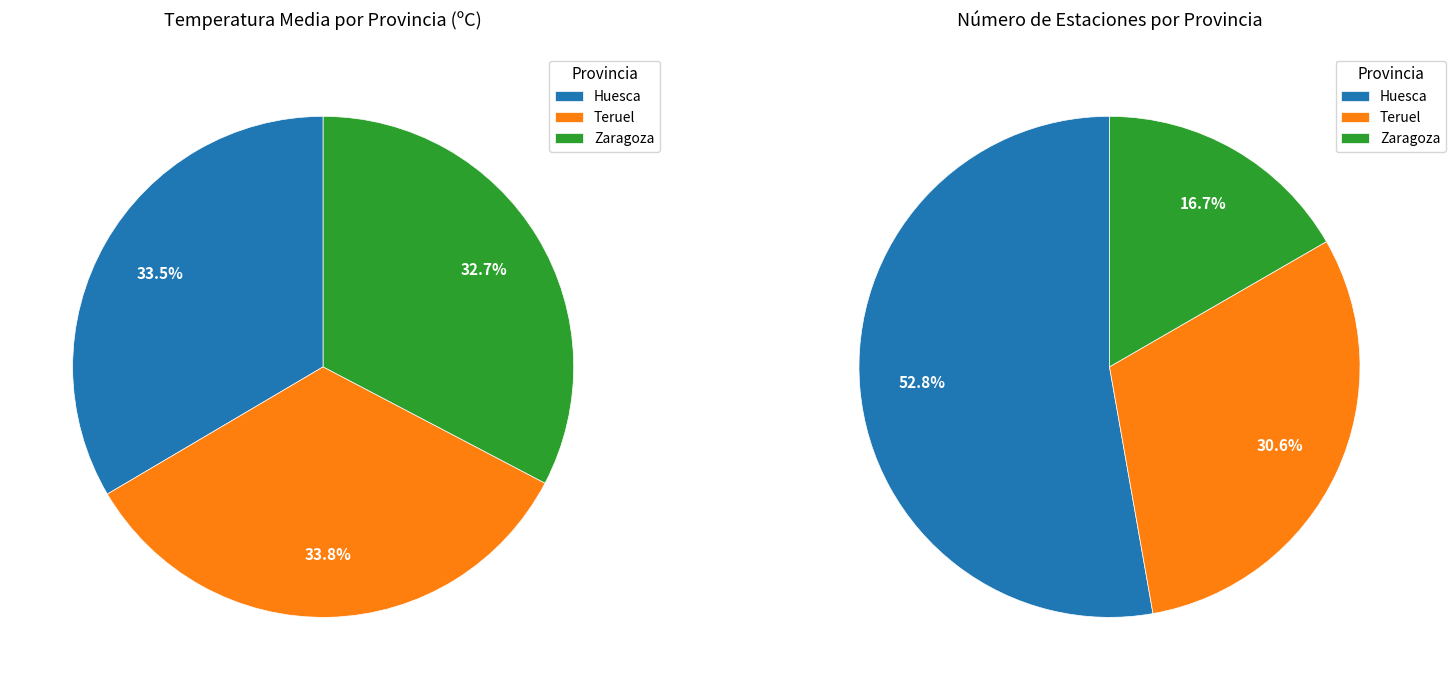

True or false: Barbastro accounts for 1% of the total.

False